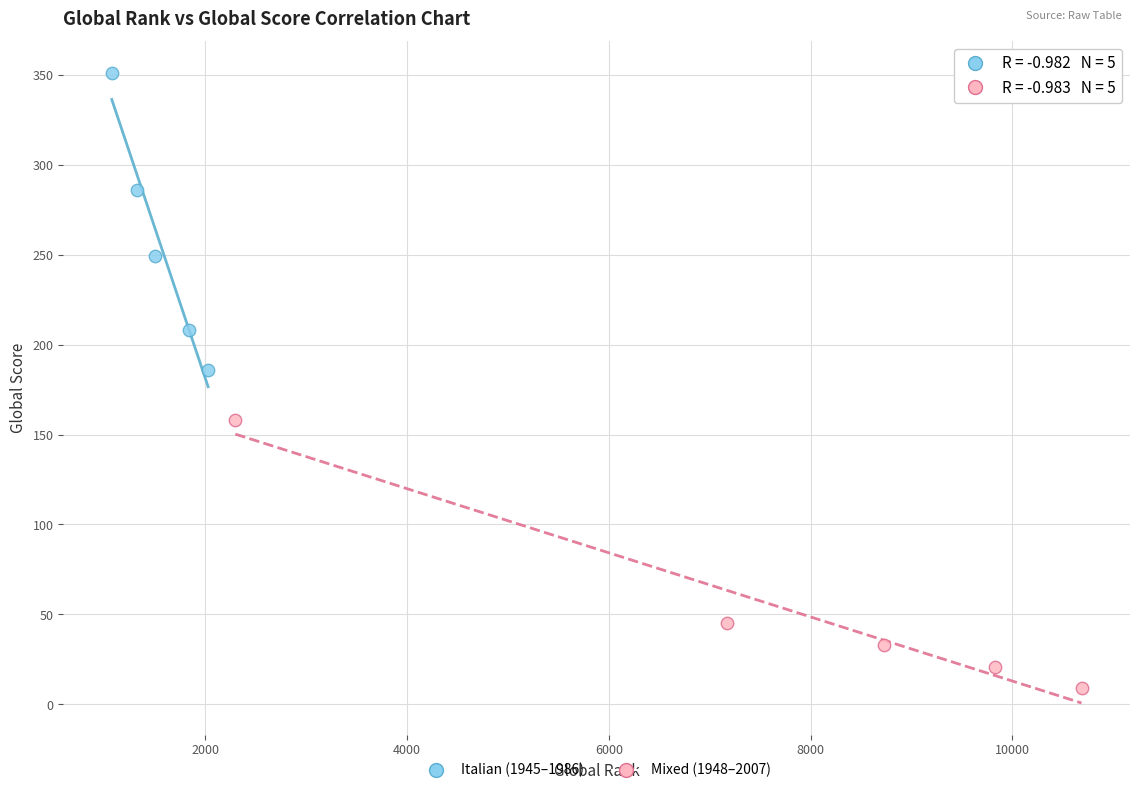

Which series reaches the maximum Y coordinate?

Italian (1945–1986)